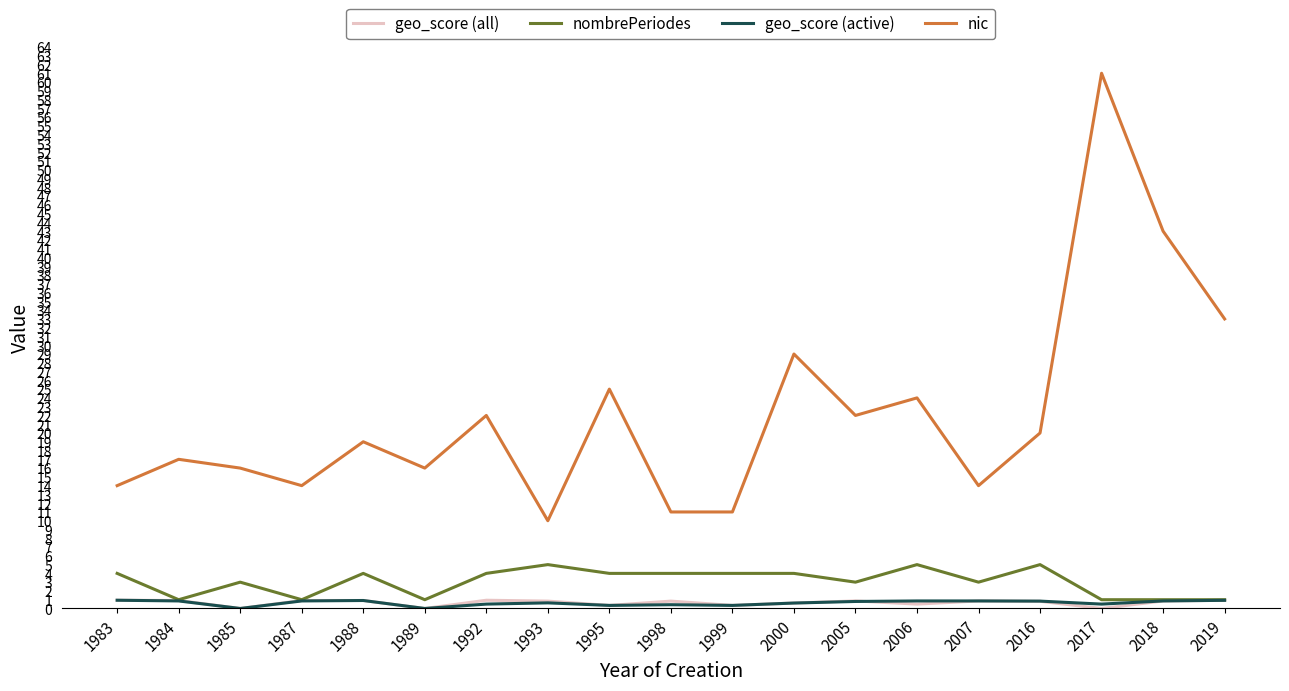

What is the maximum value shown in the chart?

61.0